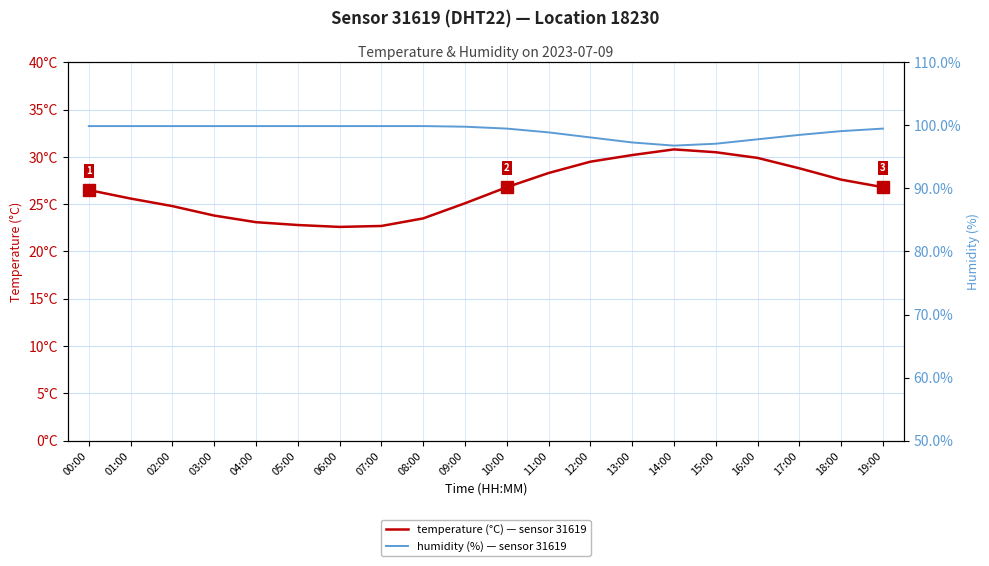

Rank the series at 00:00 from highest to lowest value.

humidity, temperature